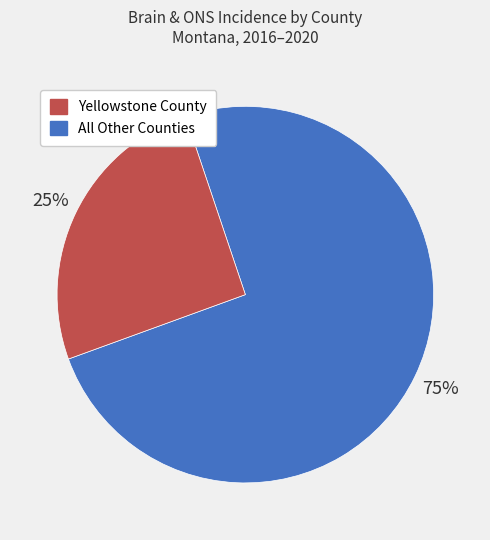

How many slices are in this pie chart?

2